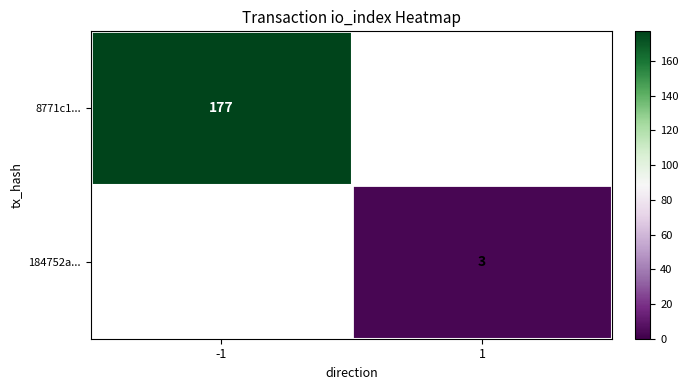

The 184752a... series shows 2 at 1. True or false?

False